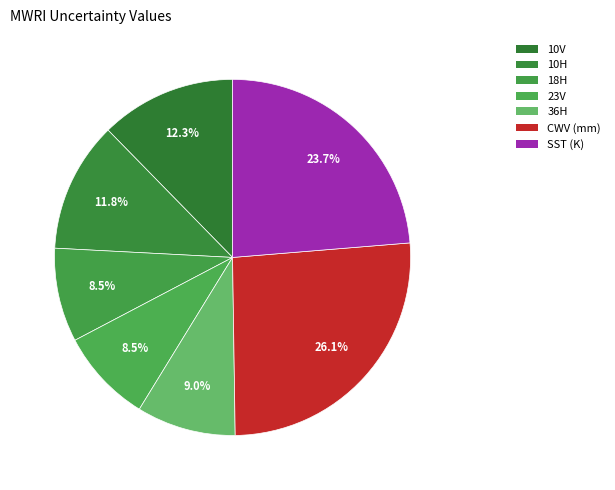

How many segments does this pie chart have?

7